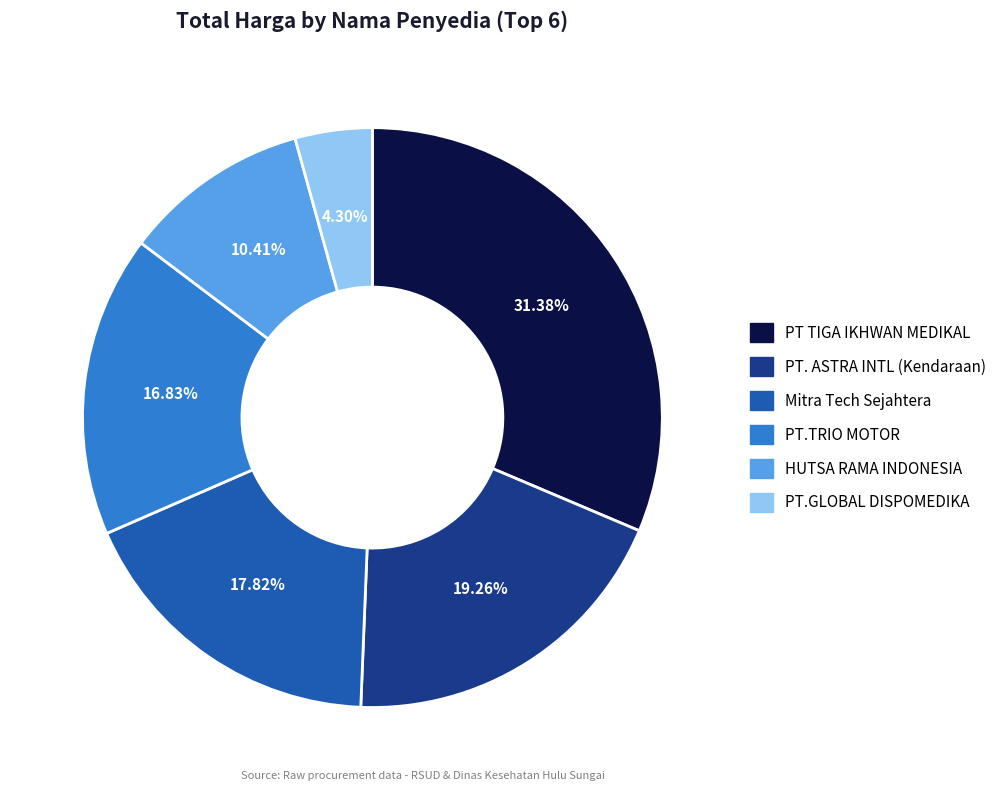

Is there a majority slice in this chart?

No